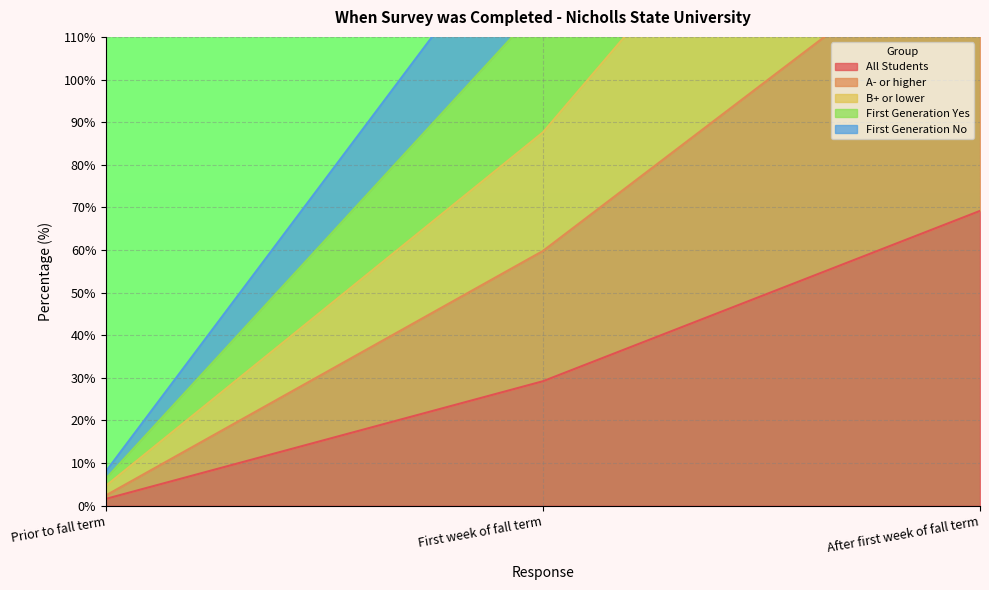

Which has a higher value, First week of fall term or Prior to fall term?

First week of fall term